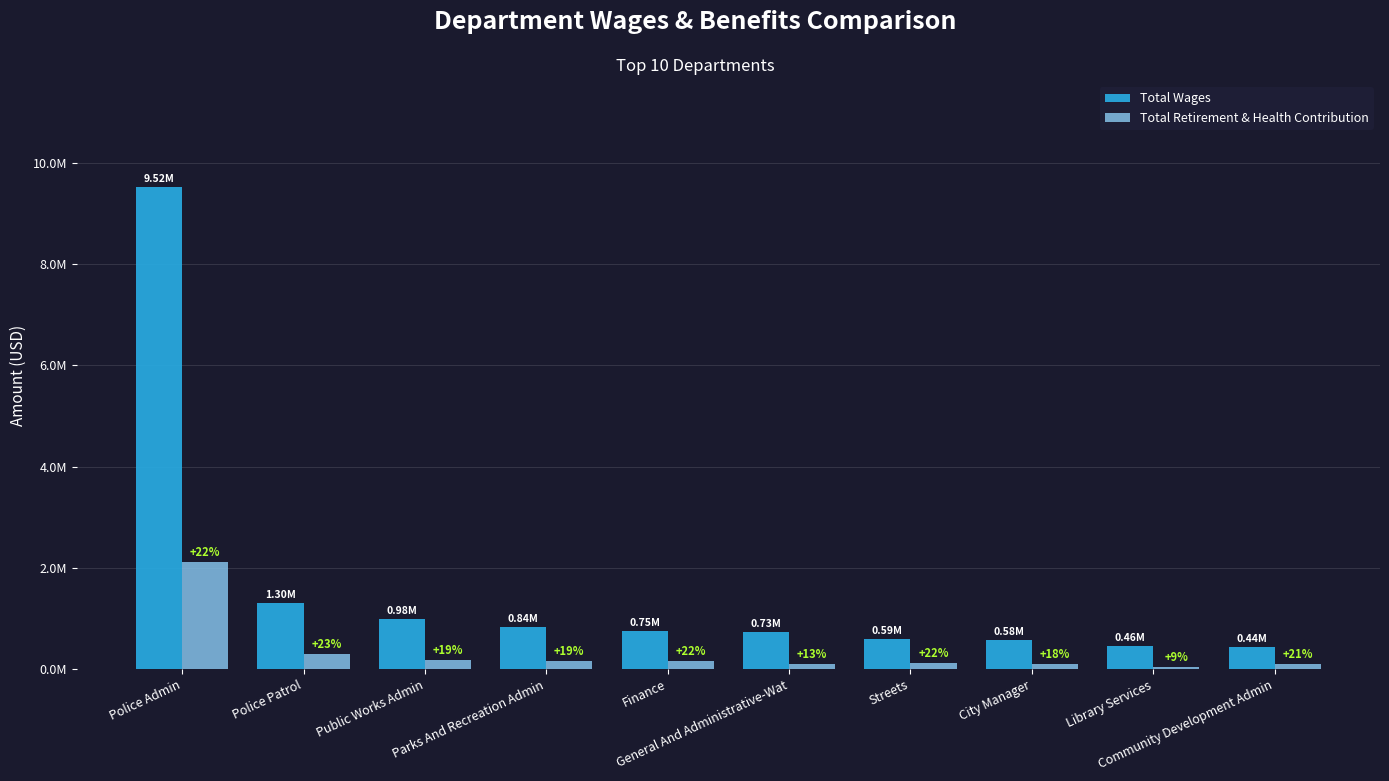

Between Police Admin and Public Works Admin, which is larger?

Police Admin